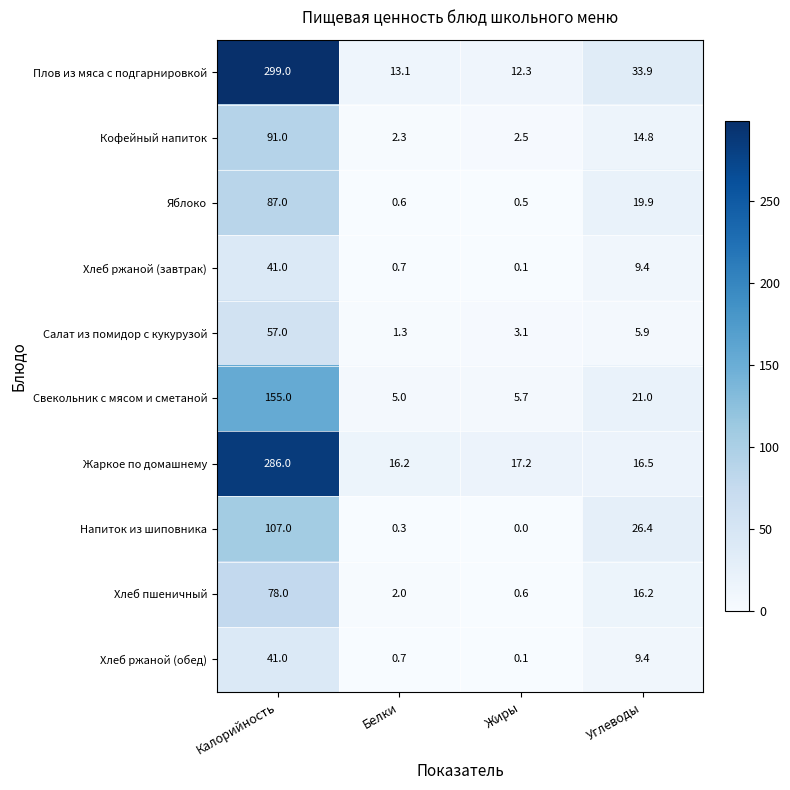

What is the difference between the Свекольник с мясом и сметаной values at Углеводы and Белки?

16.0